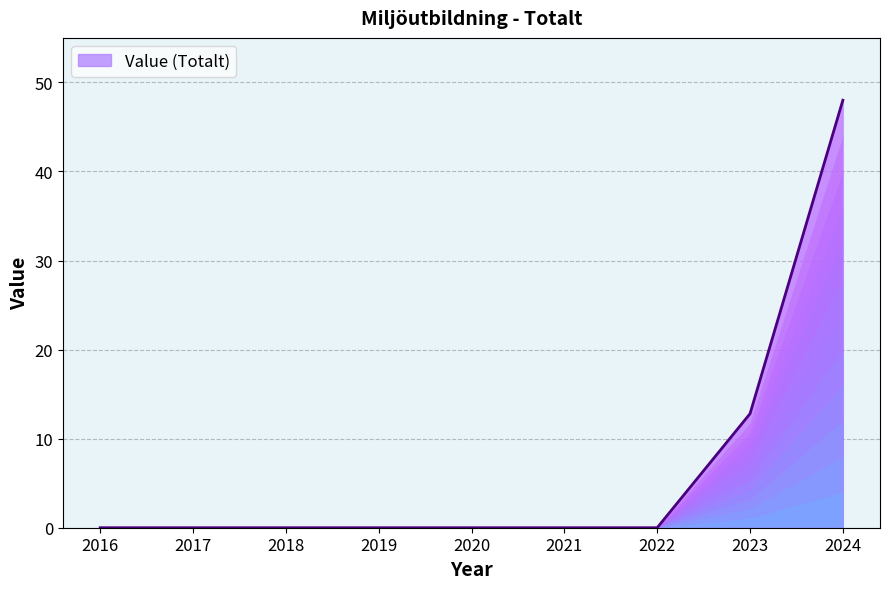

True or false: the data shows 69.5 at 2024.

False